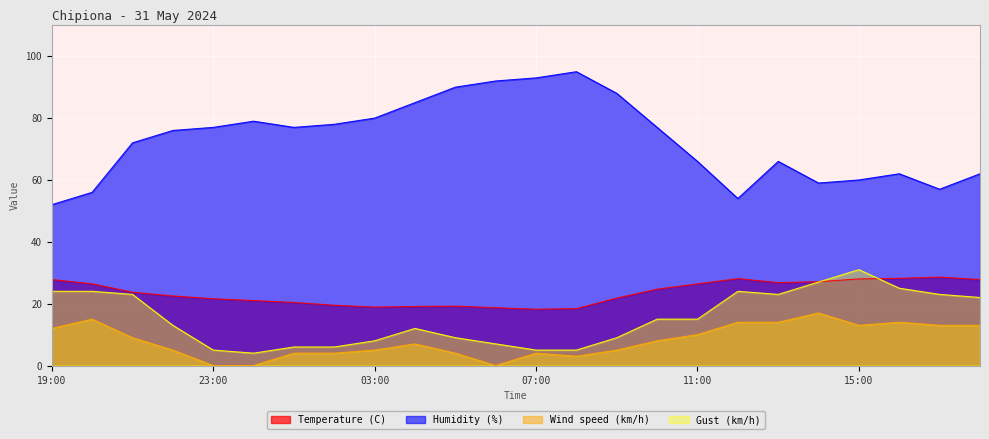

What position from the left is 08:00?

14